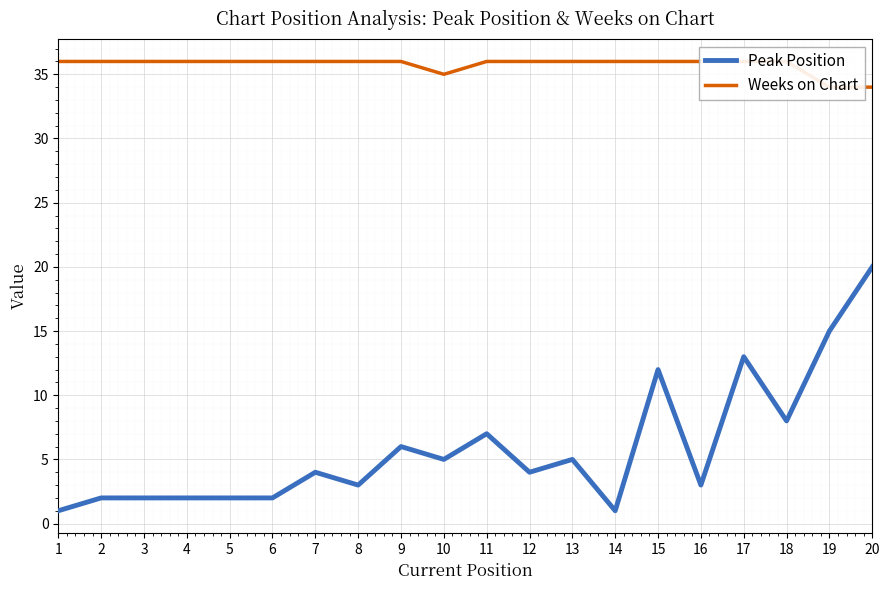

How many values in the Weeks on Chart series are below 36?

3